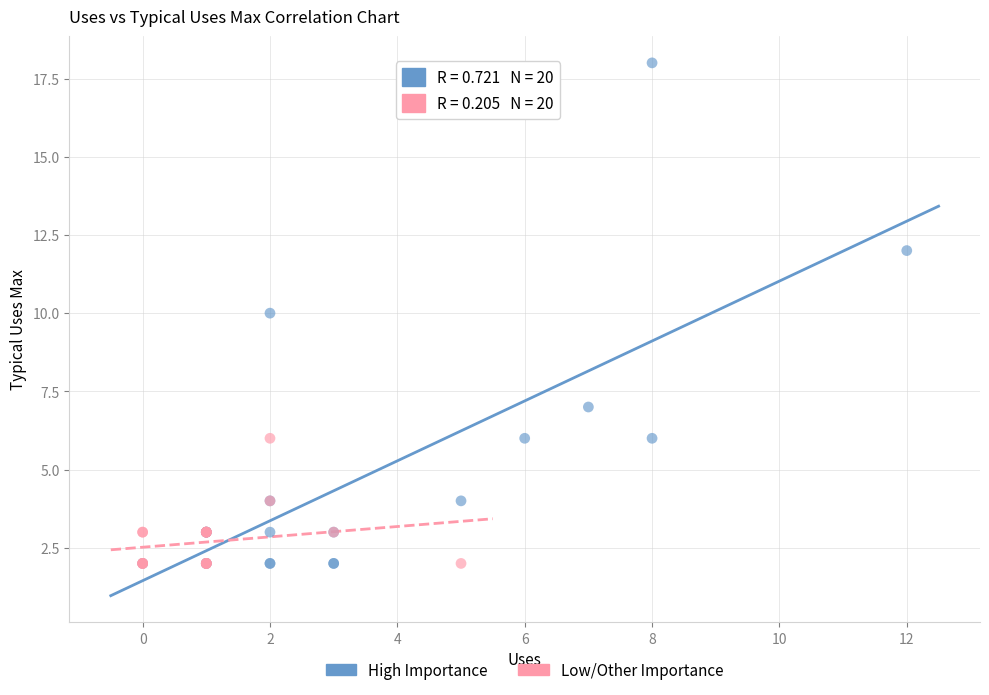

Which series has the largest Y range (max minus min)?

High Importance